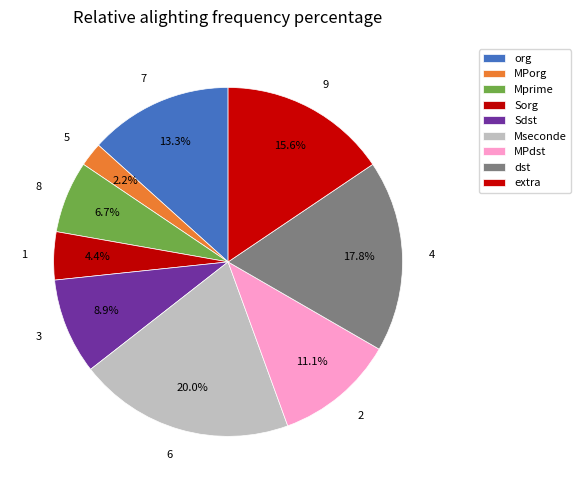

Count the number of slices in the pie.

9